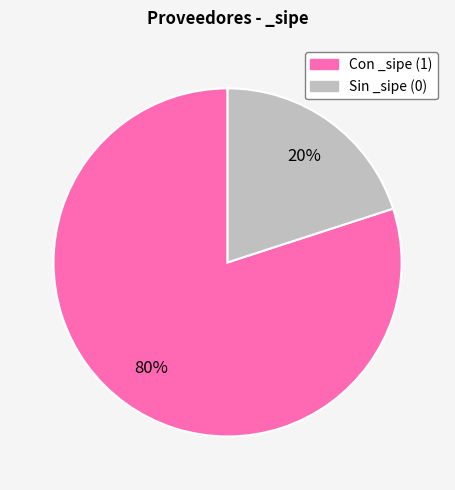

What percentage is the Sin _sipe (0) slice, to the nearest percent?

20%